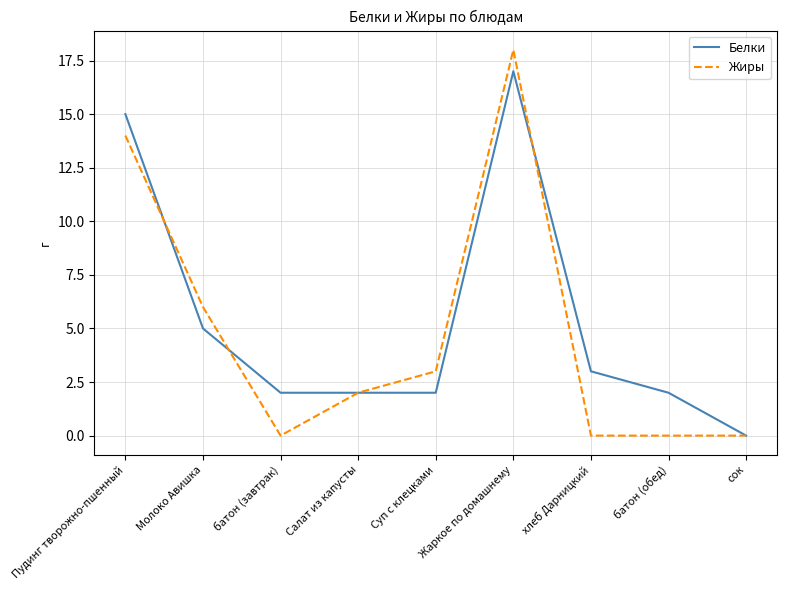

The value of Жиры at батон (обед) is 9. True or false?

False